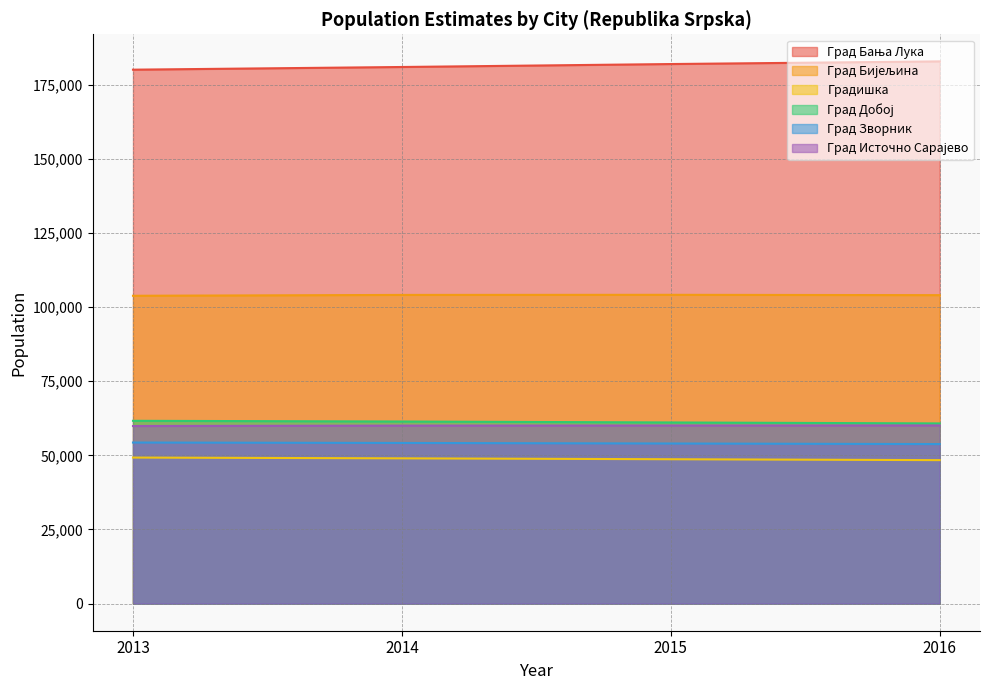

What value does the Град Бања Лука series have at 2016, to the nearest 100?

182800